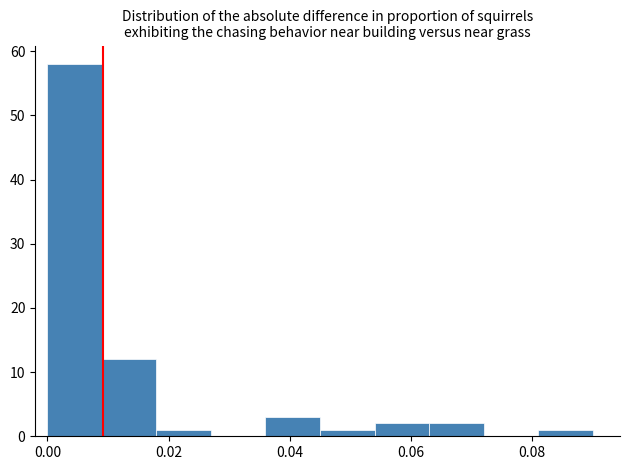

Reading left to right, transcribe this chart: for each bar, give the range it covers on the x-axis and its height. Neither the bar edges nor the heights are printed on the chart, so give them approximately, as read against the axes.

0.000 to 0.009: 58
0.009 to 0.018: 12
0.018 to 0.027: 1
0.027 to 0.036: 0
0.036 to 0.045: 3
0.045 to 0.054: 1
0.054 to 0.063: 2
0.063 to 0.072: 2
0.072 to 0.081: 0
0.081 to 0.090: 1